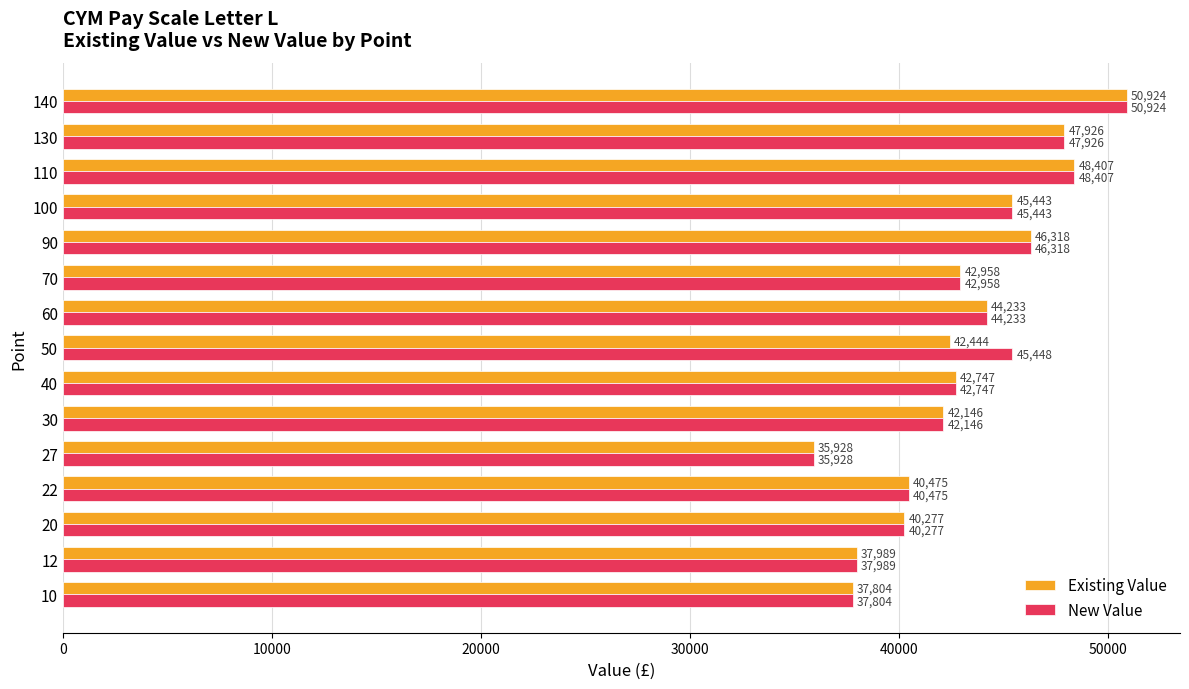

The value of Existing Value at 20 is 40277.0. True or false?

True